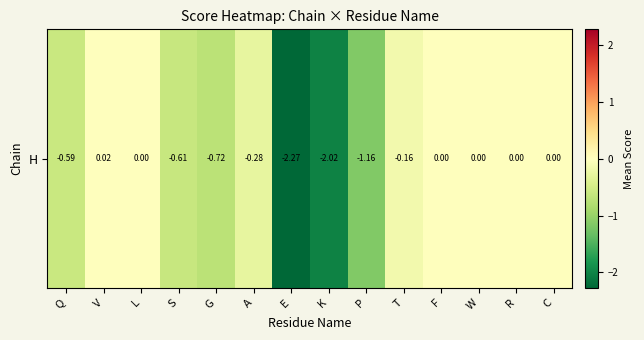

At which label does the data first exceed 0?

V